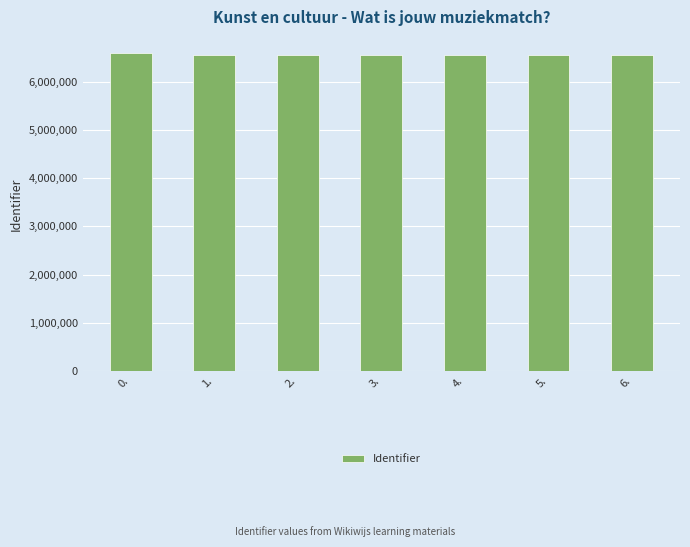

What is the change in value from 1. to 3.?

+258